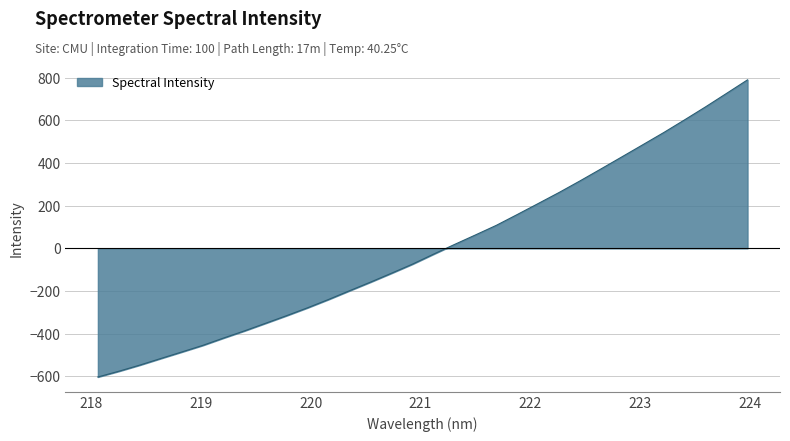

Does the chart display data point markers on the line(s)?

No